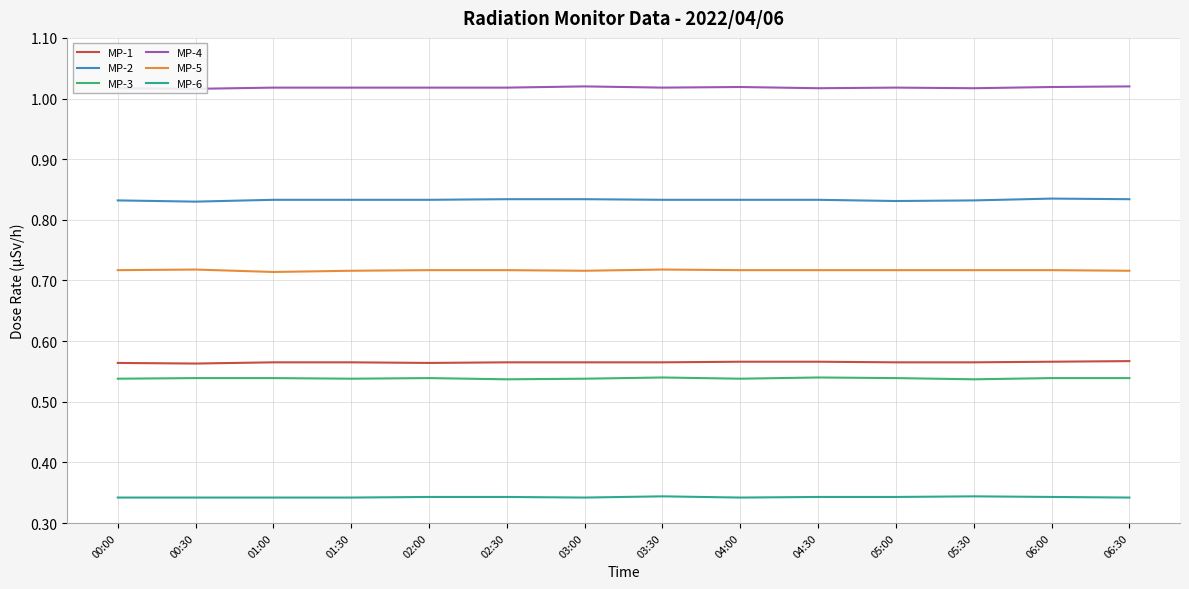

At which category is the sum across all series the highest?

06:00